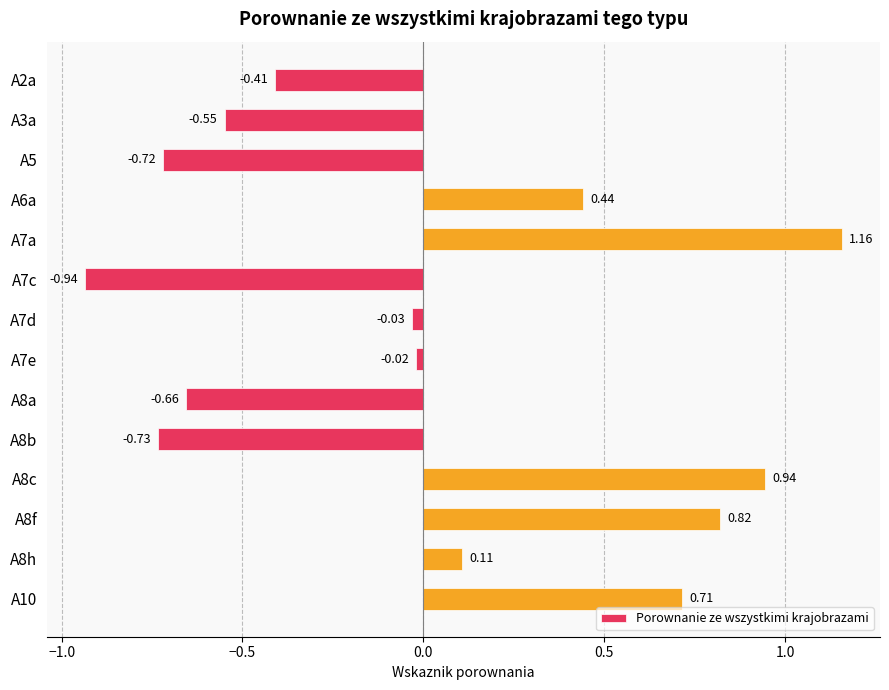

What is the sum of the values at A8c and A8f?

1.8